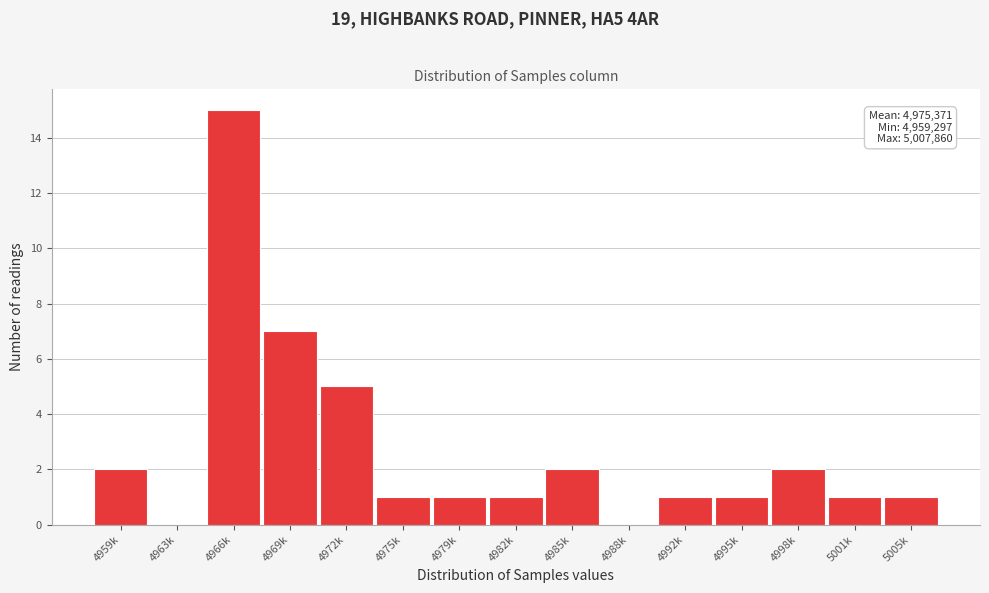

Reading left to right, extract all data points from this chart.

4959k=2	4963k=0	4966k=15	4969k=7	4972k=5	4975k=1	4979k=1	4982k=1	4985k=2	4988k=0	4992k=1	4995k=1	4998k=2	5001k=1	5005k=1